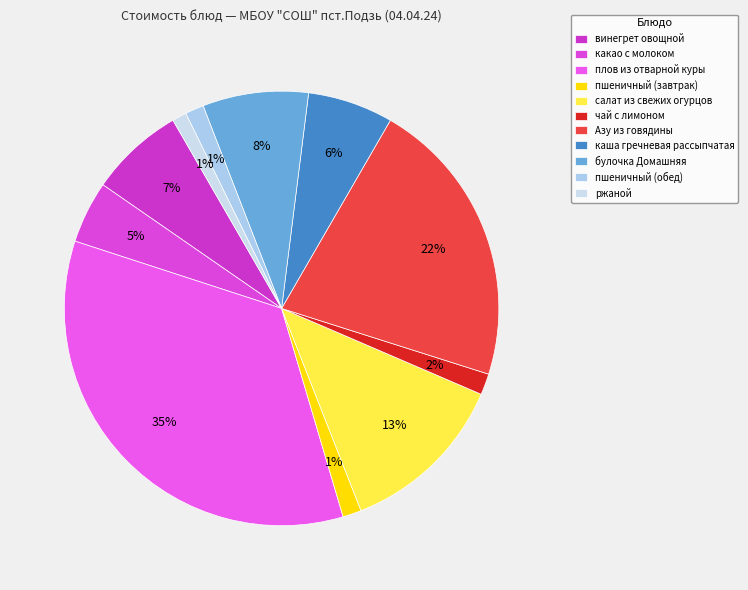

To the nearest percent, what portion does пшеничный (завтрак) represent?

1%